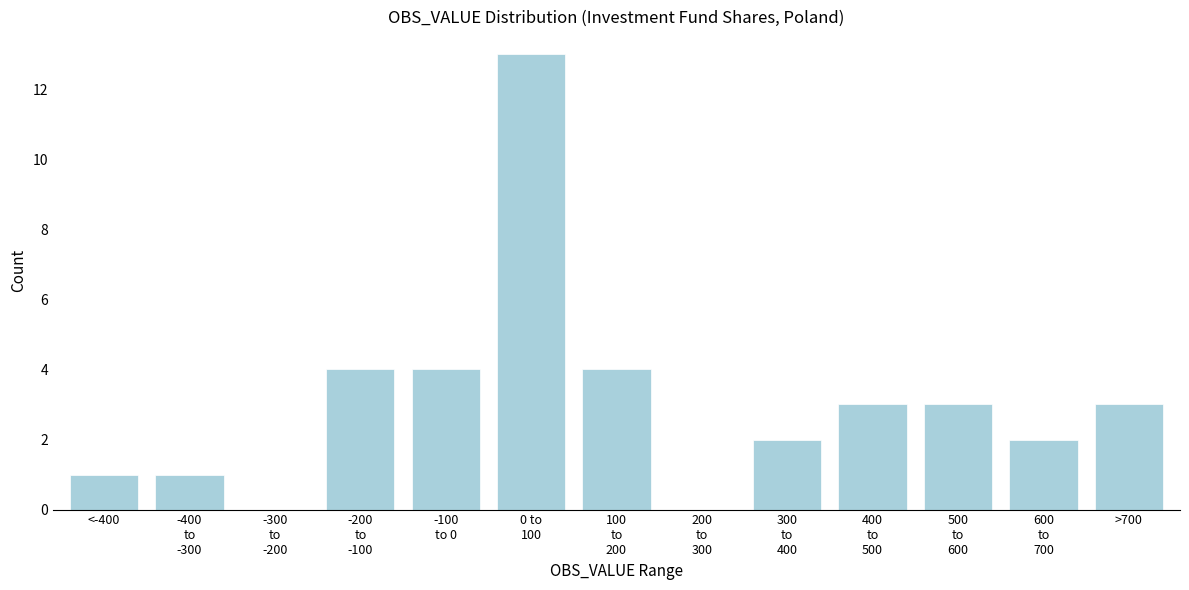

What is the greatest value displayed?

13